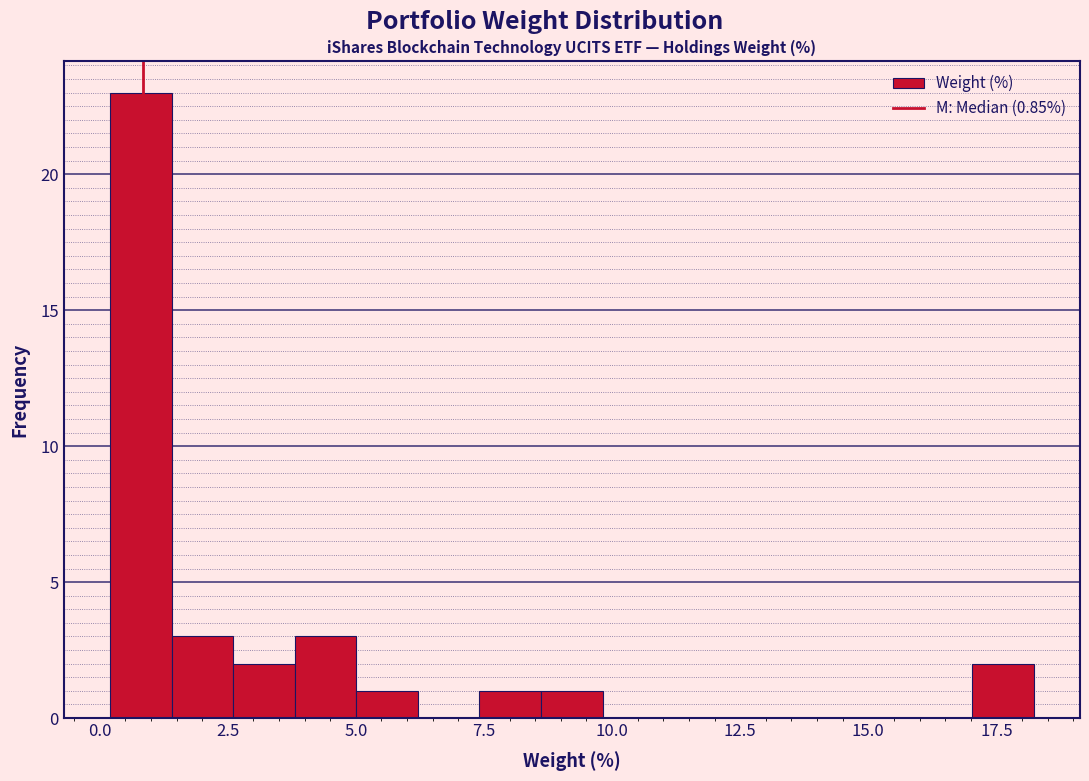

Read against the x-axis, roughly where is the centre of the tallest bar?

1.0